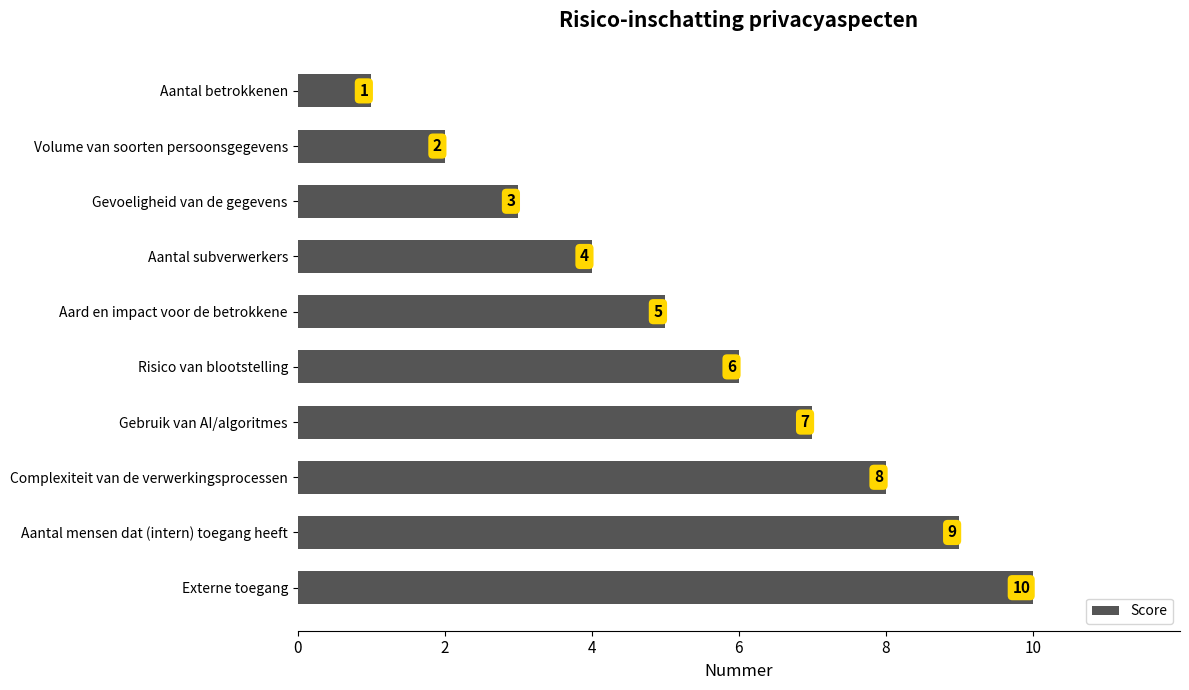

The value at Aantal subverwerkers is 4. True or false?

True